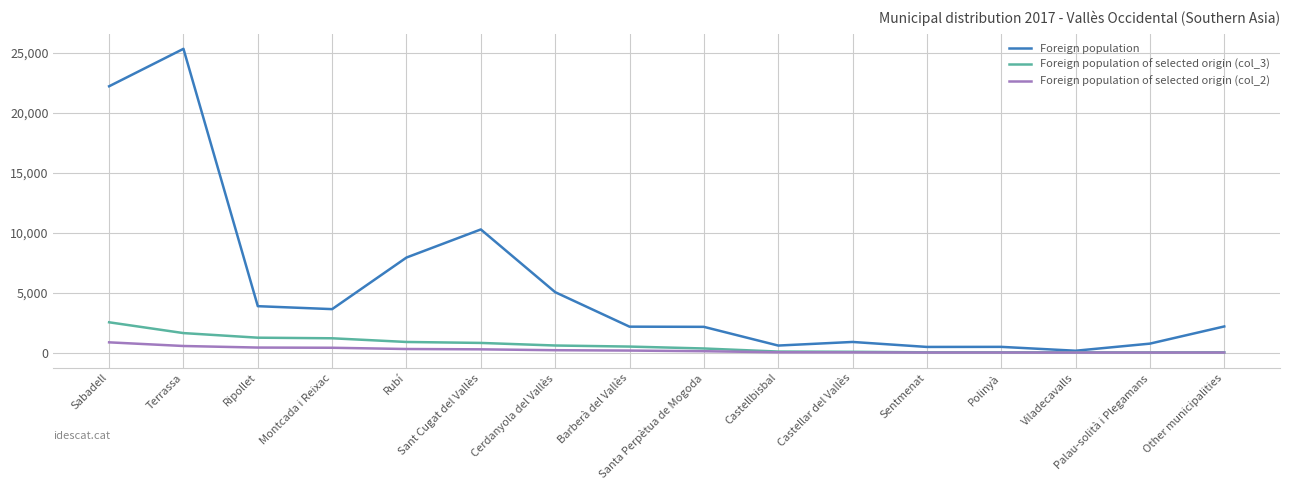

Which series changed the most between Castellar del Vallès and Other municipalities?

Foreign population